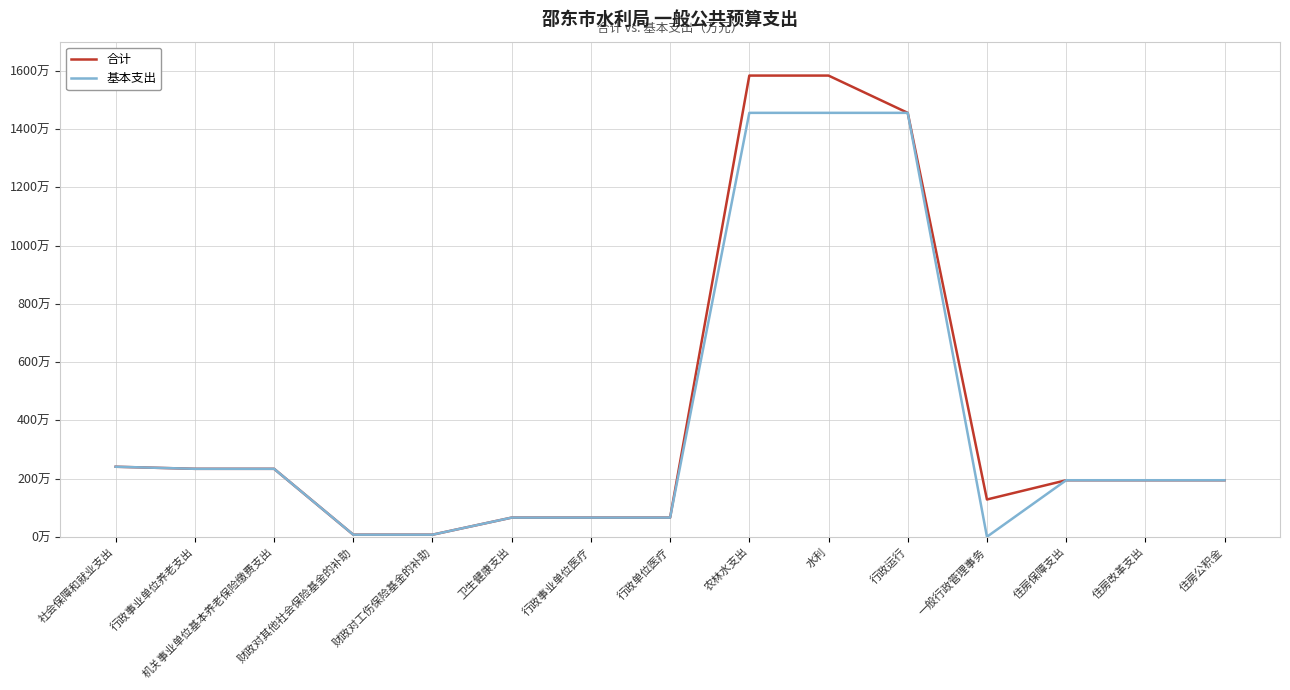

True or false: 合计 has more than 2 interior local peaks.

False